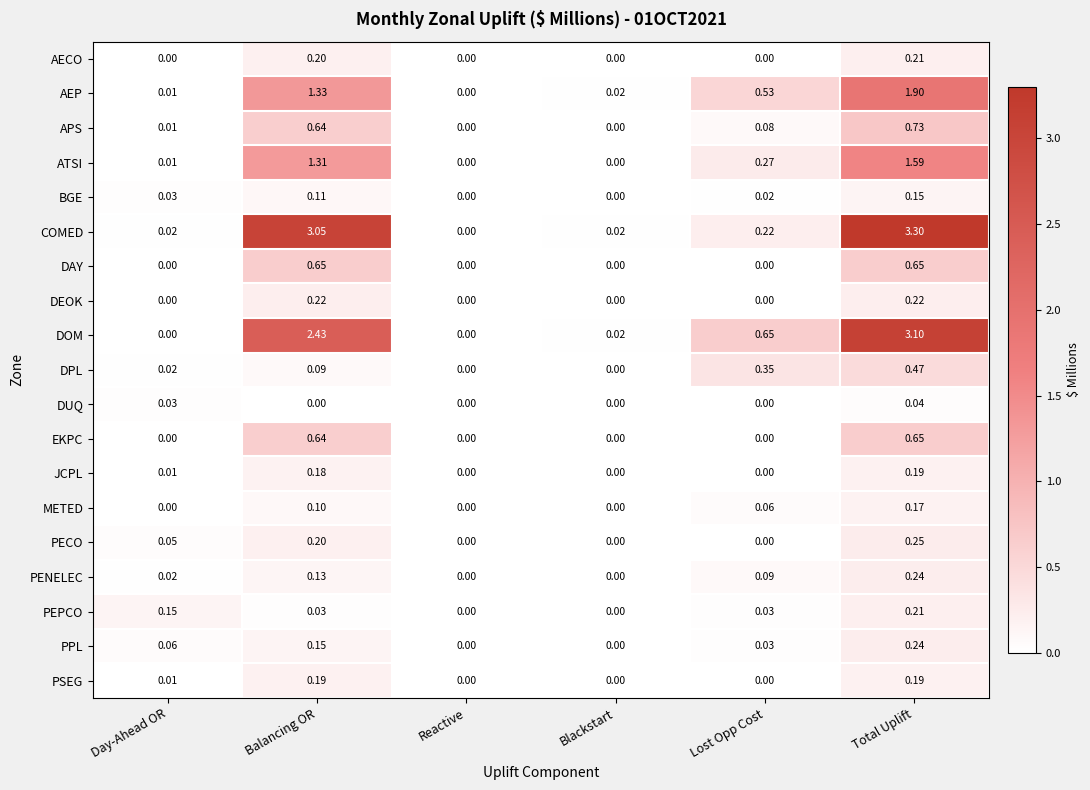

Which category has the highest value across all series?

Total Uplift